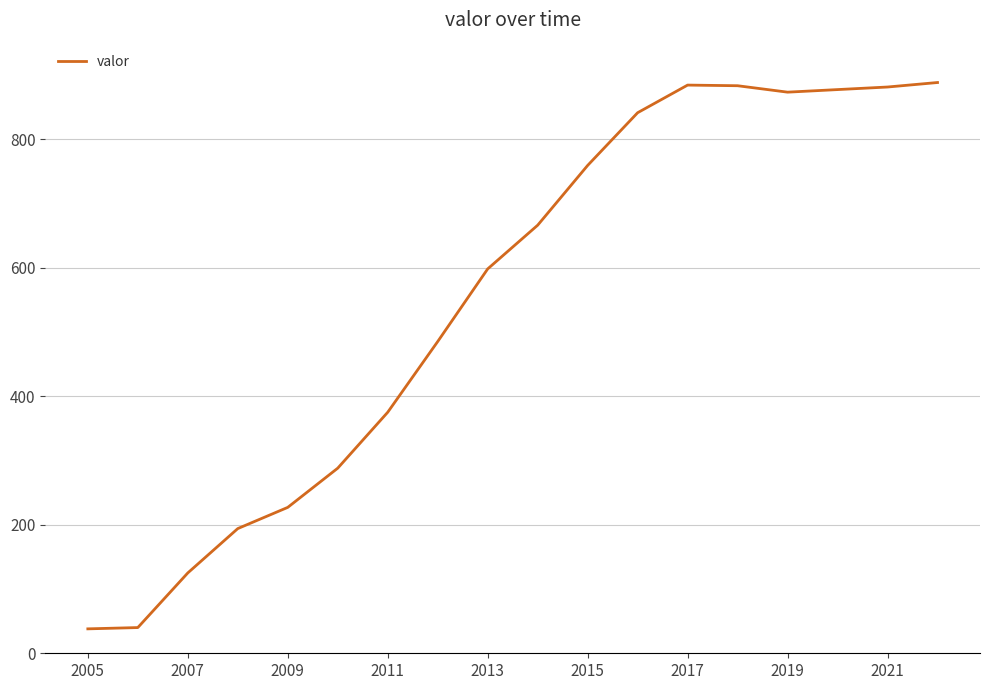

What is the maximum value shown in the chart?

888